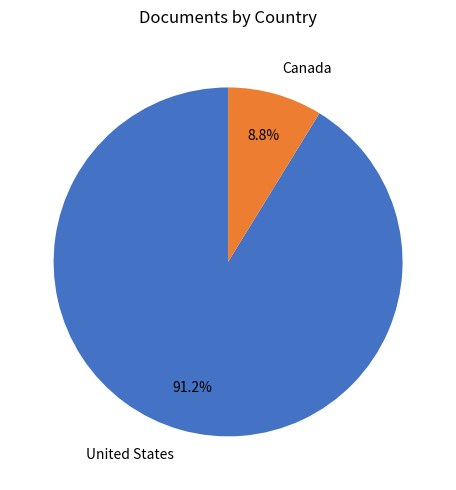

What is the majority slice?

United States